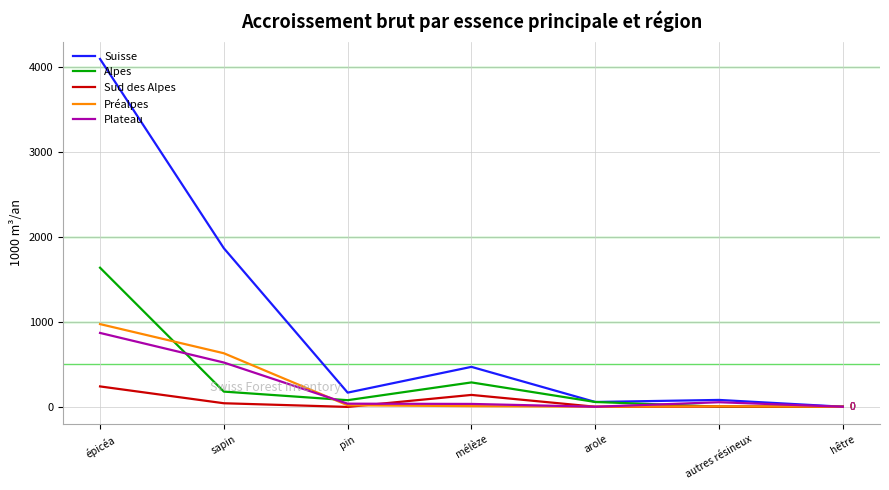

Between sapin and hêtre, which series saw the biggest shift?

Suisse